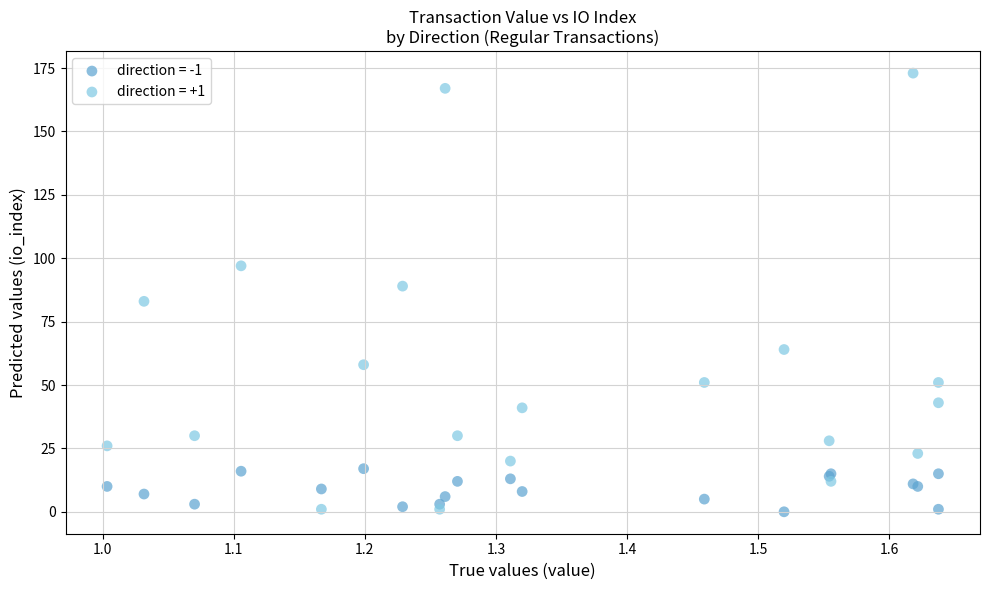

Which series has the widest spread of Y values?

direction = +1